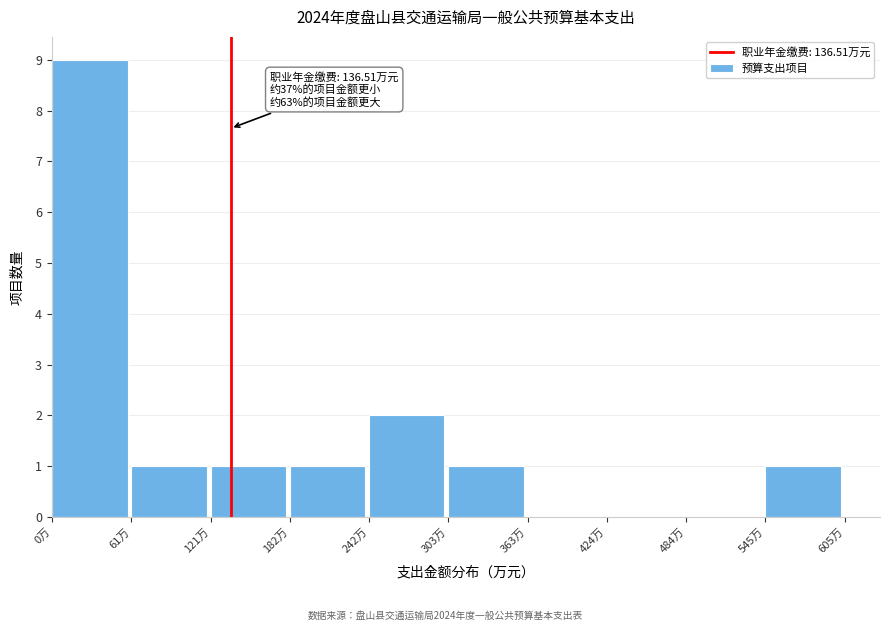

Over which range of the x-axis is the bar tallest?

0 to 60